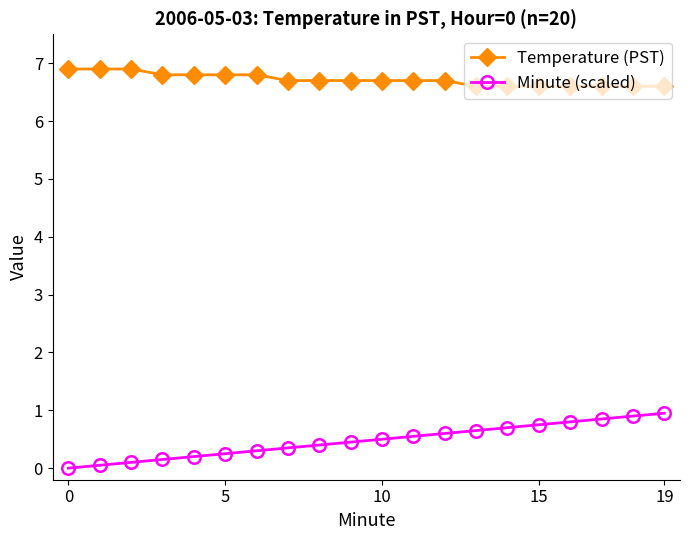

What is the difference between the maximum and minimum values in the Temperature (PST) series?

0.3